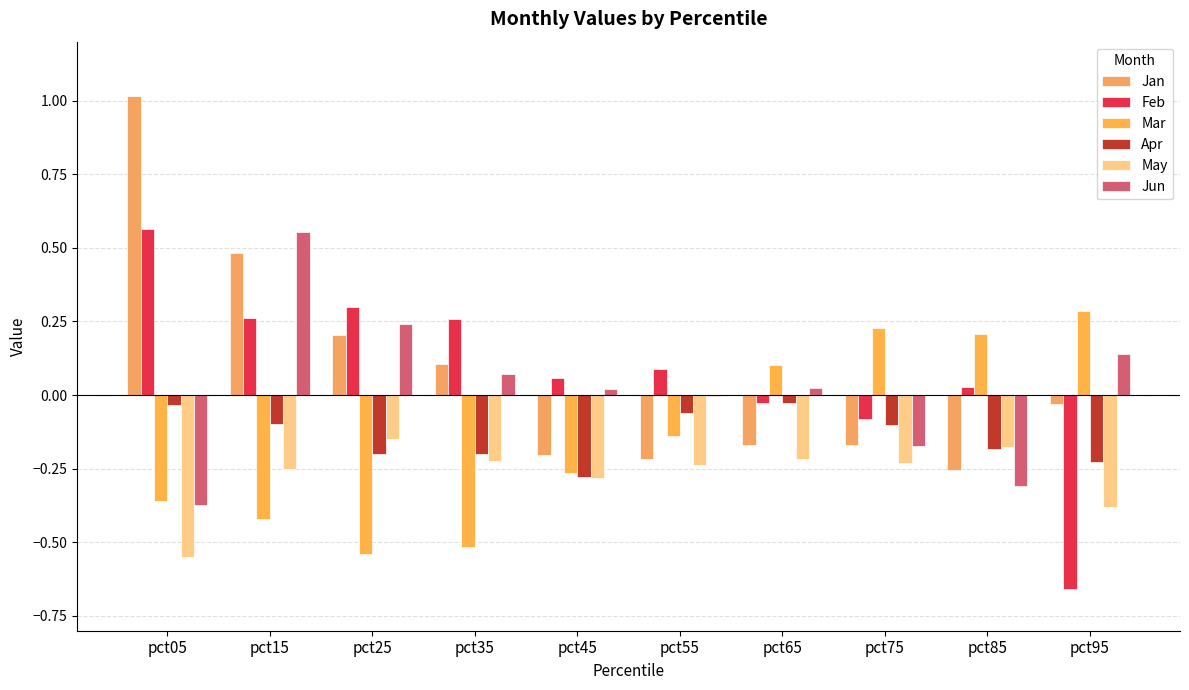

List the series in order of their peak value, lowest first.

May, Apr, Mar, Jun, Feb, Jan